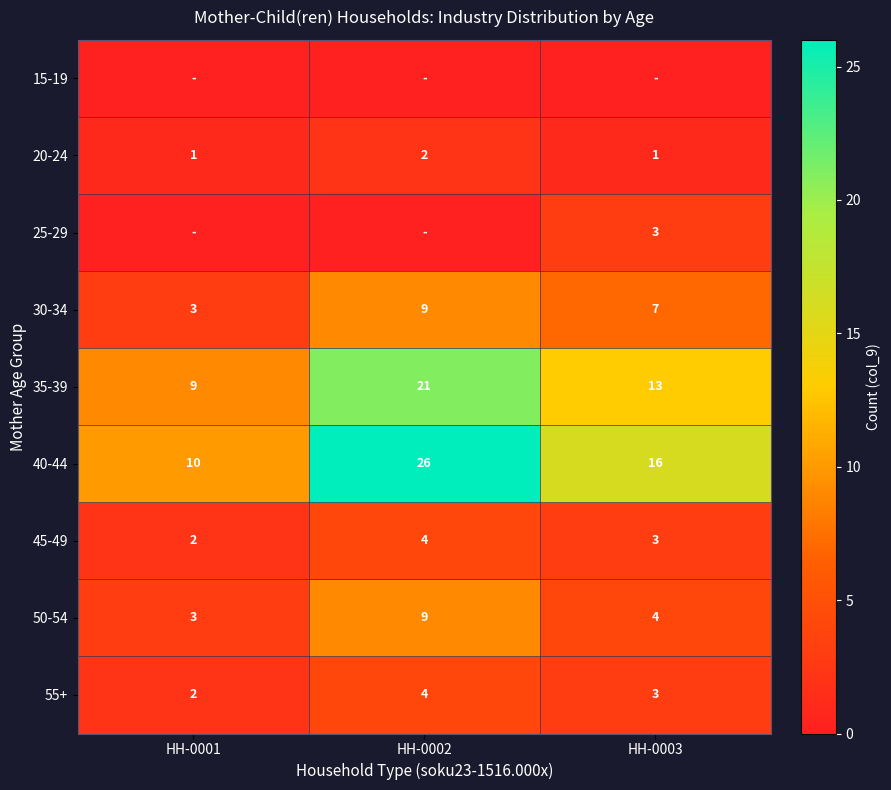

What is the difference between the highest and lowest values at HH-0002?

26